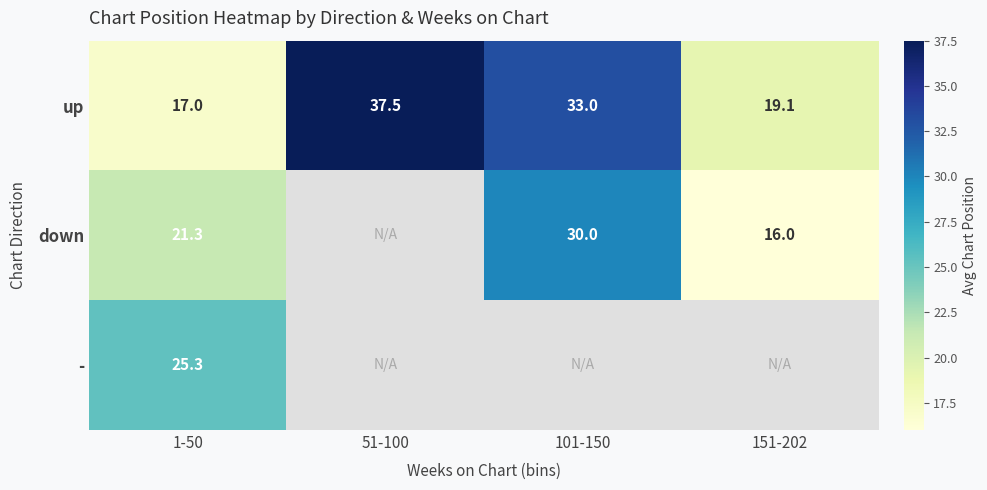

What is the difference between the up values at 1-50 and 151-202?

2.1